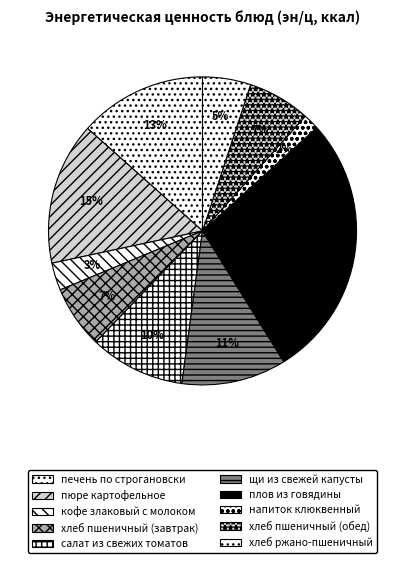

The печень по строгановски slice represents 13% of the pie. True or false?

True